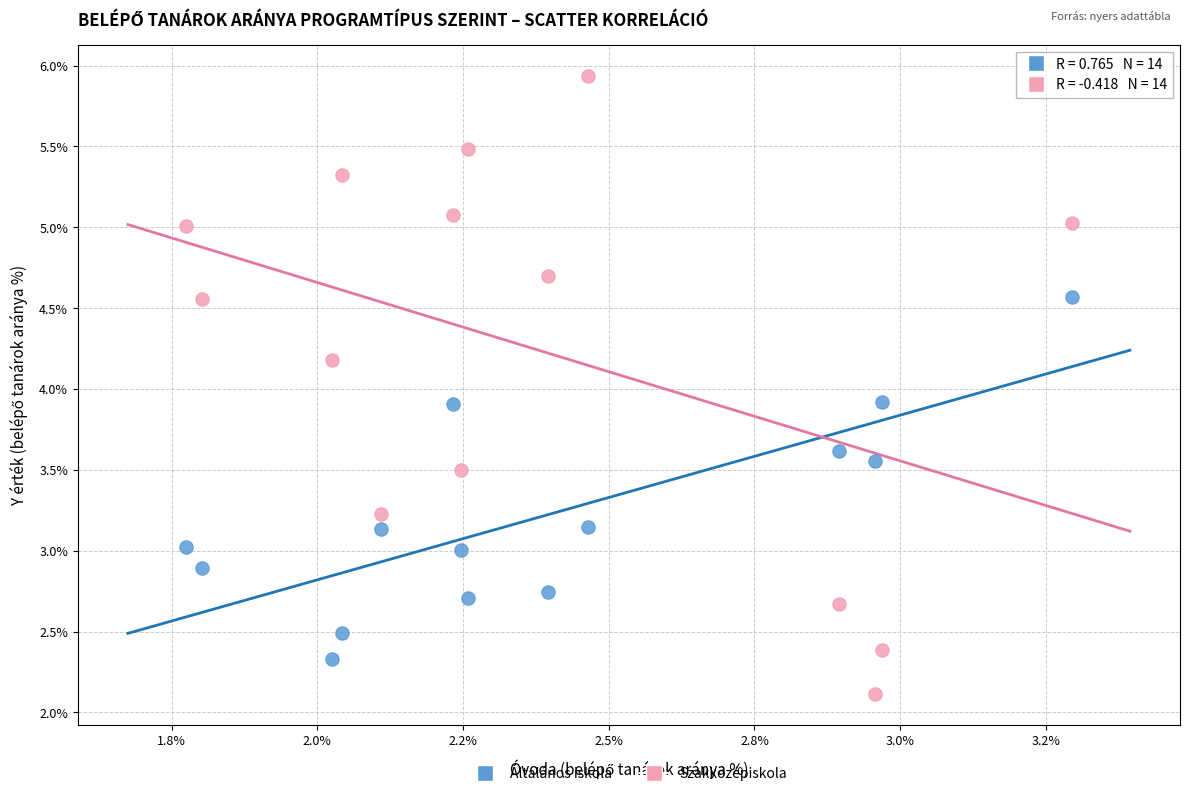

Which series has the widest spread of Y values?

Szakközépiskola